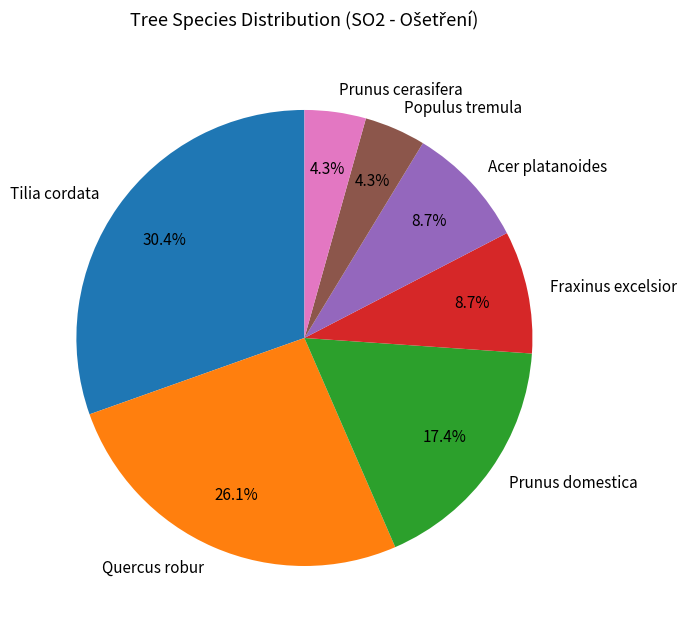

Between Prunus domestica and Tilia cordata, which is larger?

Tilia cordata